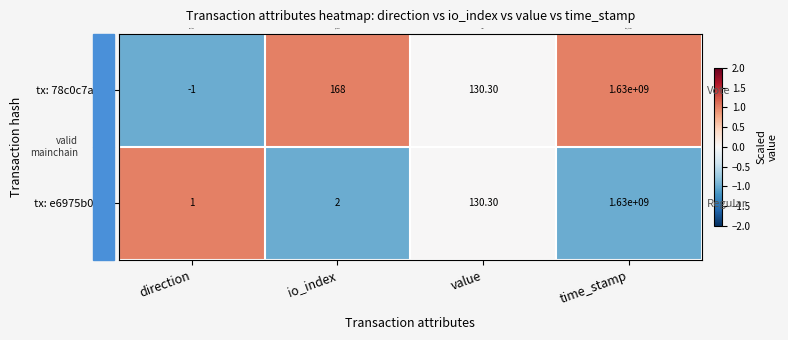

At which label is tx: 78c0c7a0... closest to 0?

value